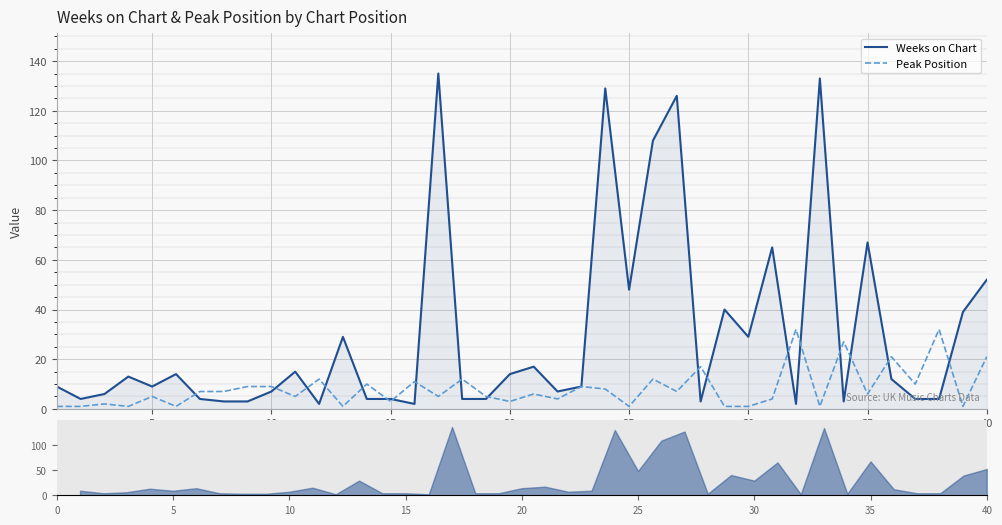

What is the value of the Weeks on Chart point at the 14th from the left?

4